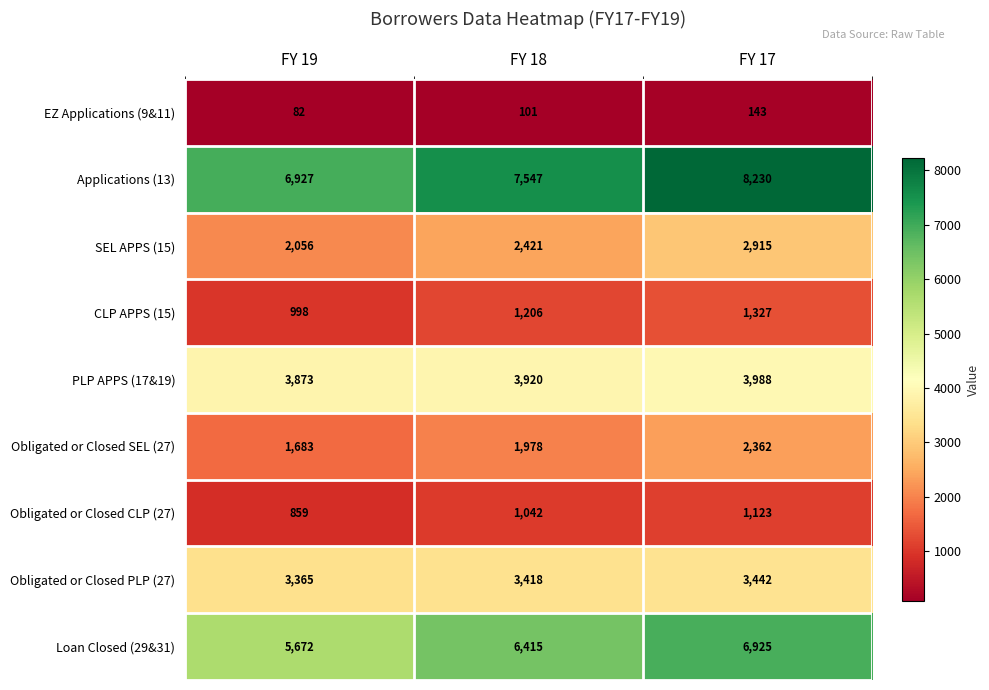

The Obligated or Closed PLP (27) series shows 2272 at FY 19. True or false?

False